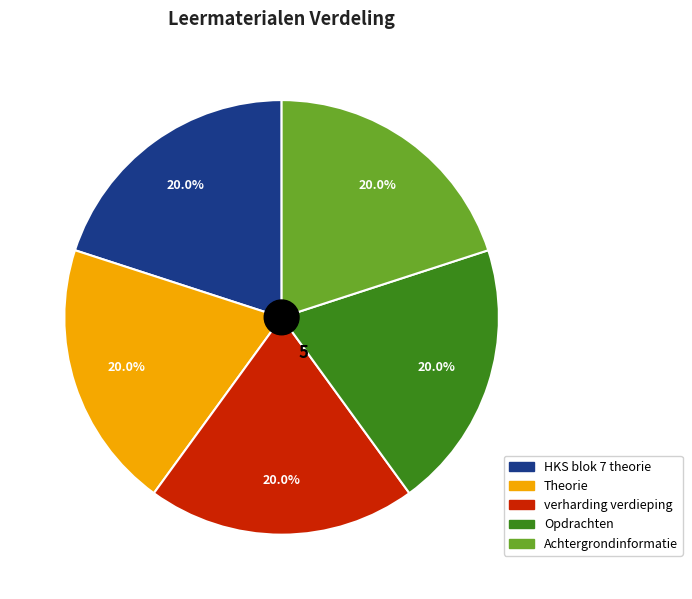

Combined, what portion of the pie is verharding verdieping and Theorie?

40.0%